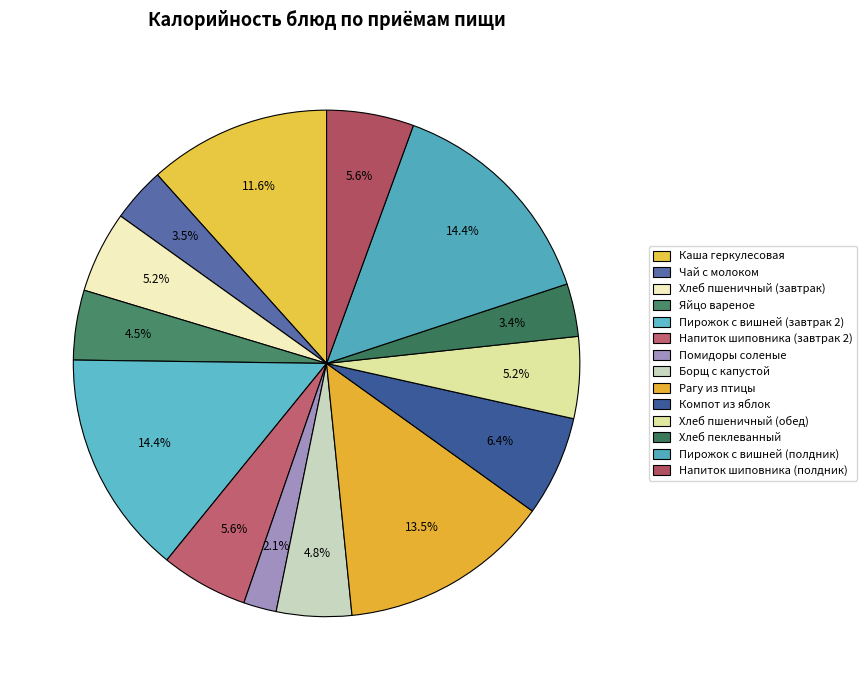

Count the number of slices in the pie.

14